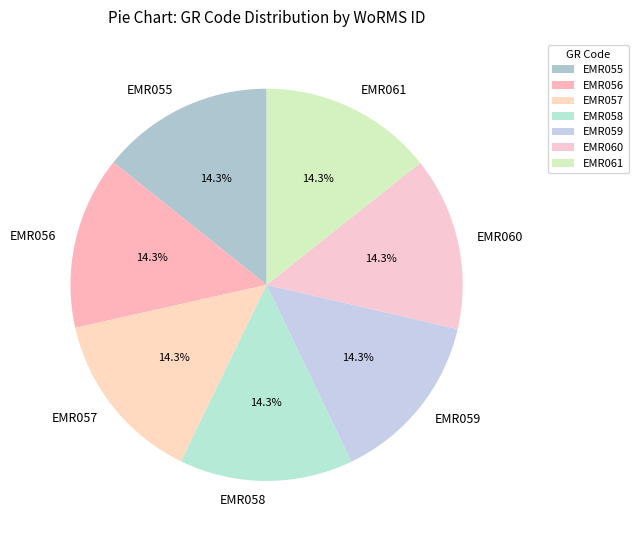

Approximately how many times larger is the value at EMR057 compared to EMR055?

1.0